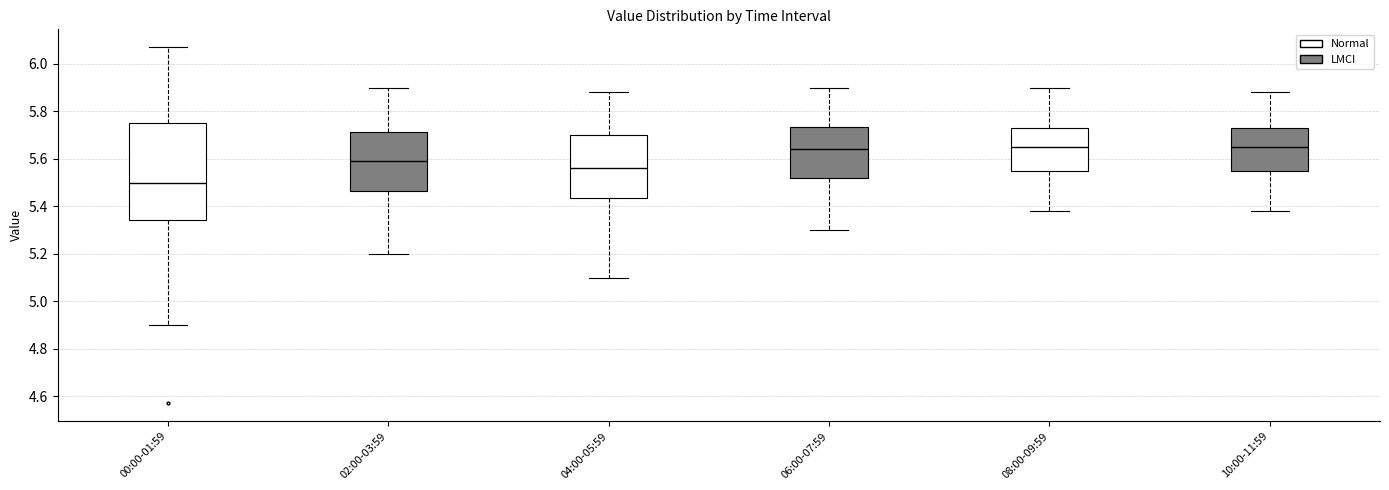

Reading left to right, read every box against the y-axis: the position of its median line, the range the box covers, and the ends of its whiskers. The values are not printed on the chart, so give them approximately, as read against the axis.

00:00-01:59: median 5.50, box 5.34 to 5.76, whiskers 4.90 to 6.08
02:00-03:59: median 5.60, box 5.46 to 5.72, whiskers 5.20 to 5.90
04:00-05:59: median 5.56, box 5.44 to 5.70, whiskers 5.10 to 5.88
06:00-07:59: median 5.64, box 5.52 to 5.74, whiskers 5.30 to 5.90
08:00-09:59: median 5.66, box 5.56 to 5.72, whiskers 5.38 to 5.90
10:00-11:59: median 5.66, box 5.56 to 5.72, whiskers 5.38 to 5.88